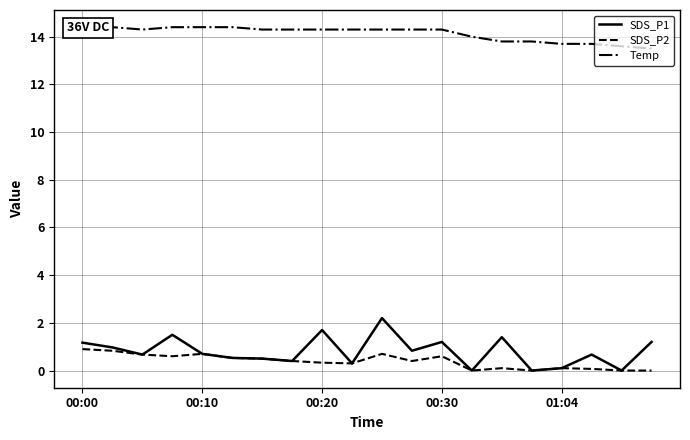

Is the value of SDS_P1 at 00:30 greater than the value of SDS_P2 at 00:30?

Yes